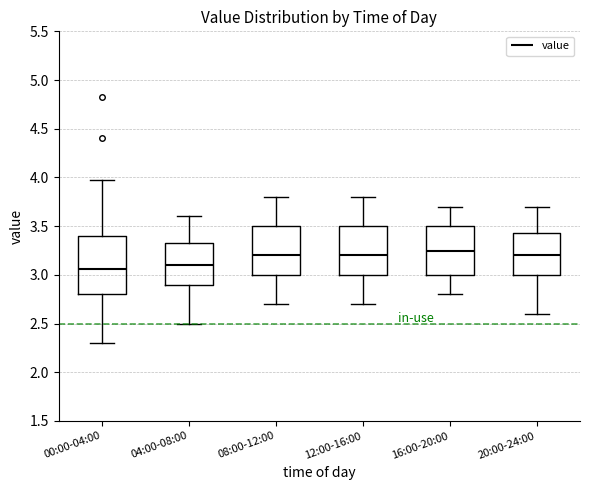

Reading left to right, transcribe this box plot: for each box, give where its median line is, the range the box spans, and where its two whiskers end, as read against the y-axis. The values are not printed on the chart, so give them approximately, as read against the axis.

00:00-04:00: median 3.05, box 2.80 to 3.40, whiskers 2.30 to 3.95
04:00-08:00: median 3.10, box 2.90 to 3.35, whiskers 2.50 to 3.60
08:00-12:00: median 3.20, box 3.00 to 3.50, whiskers 2.70 to 3.80
12:00-16:00: median 3.20, box 3.00 to 3.50, whiskers 2.70 to 3.80
16:00-20:00: median 3.25, box 3.00 to 3.50, whiskers 2.80 to 3.70
20:00-24:00: median 3.20, box 3.00 to 3.45, whiskers 2.60 to 3.70